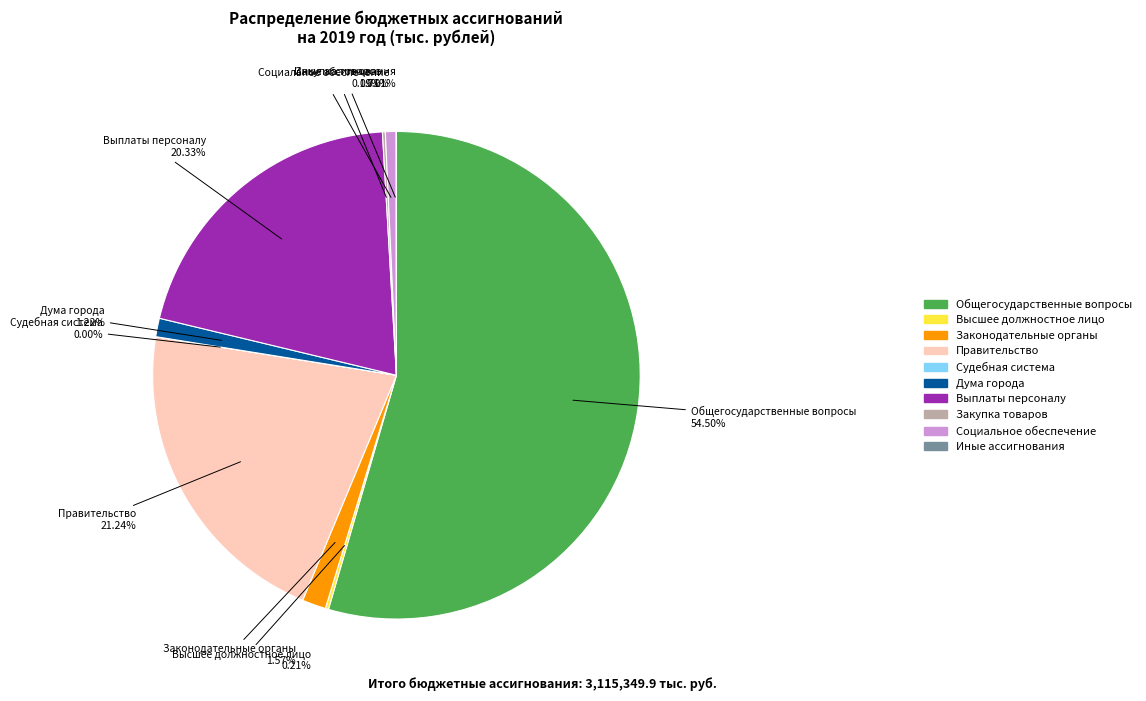

Does any single category account for the majority?

Yes